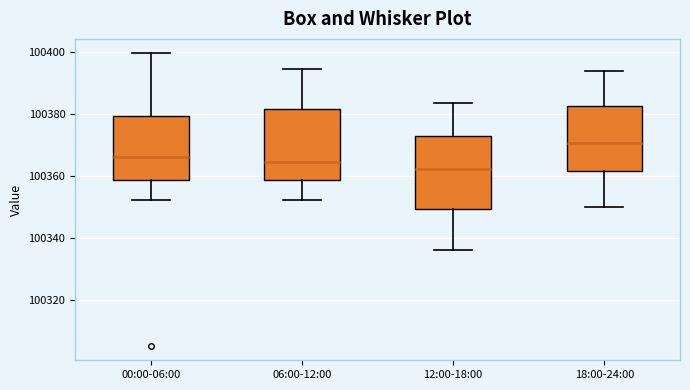

Where does the upper whisker of the box for 06:00-12:00 end on the y-axis? The values are not printed on the chart, so give them approximately, as read against the axis.

100394